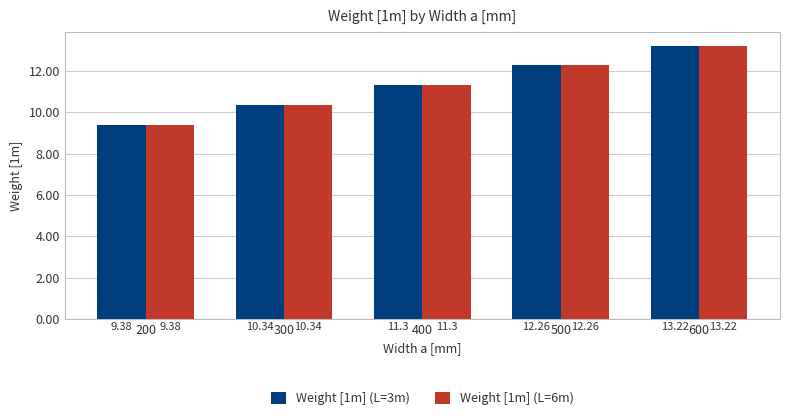

List the labels in order of Weight [1m] (L=6m) value, largest first.

600, 500, 400, 300, 200